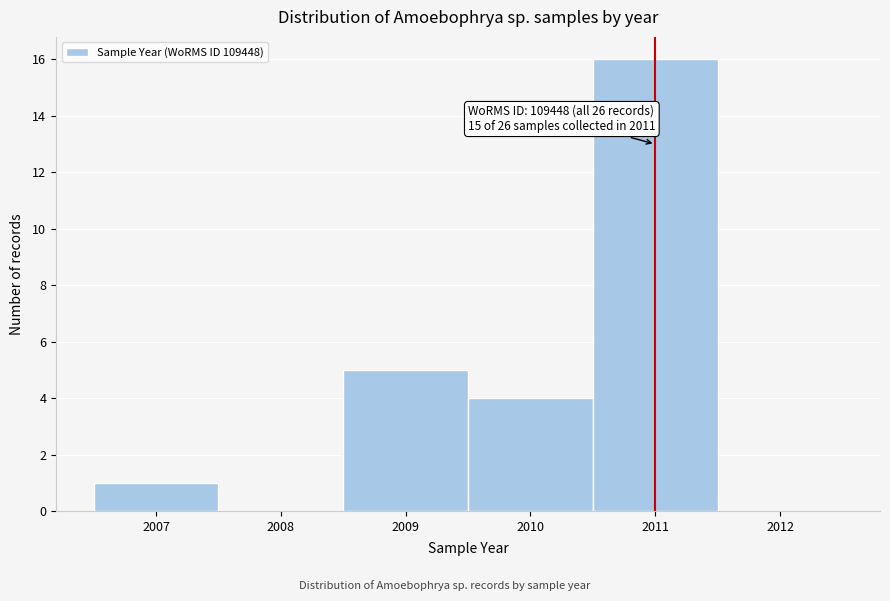

Over which range of the x-axis is the bar tallest?

2010.5 to 2011.5